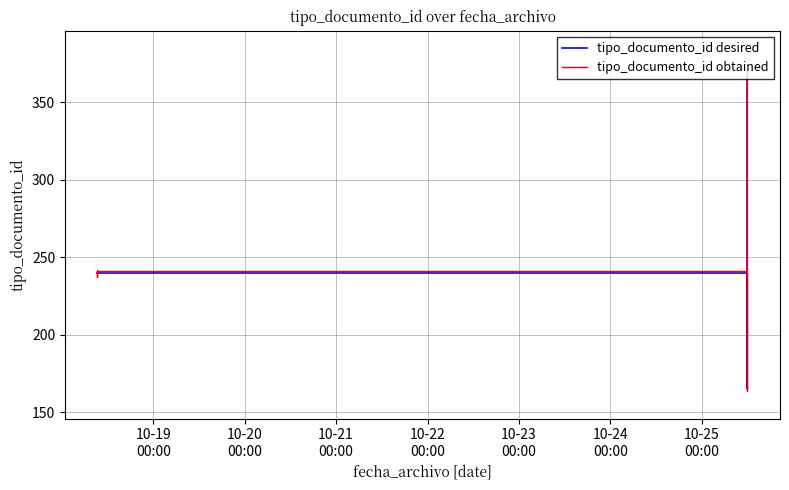

Is it true that tipo_documento_id desired equals 240 at 10-19
00:00?

True